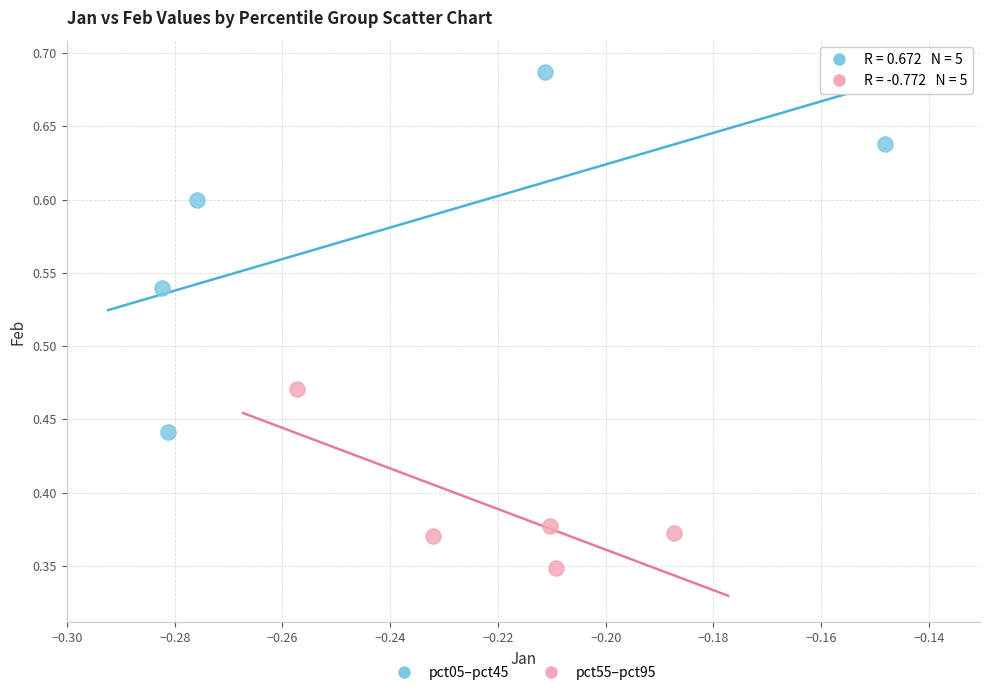

Which series contains the highest Y value?

pct05–pct45